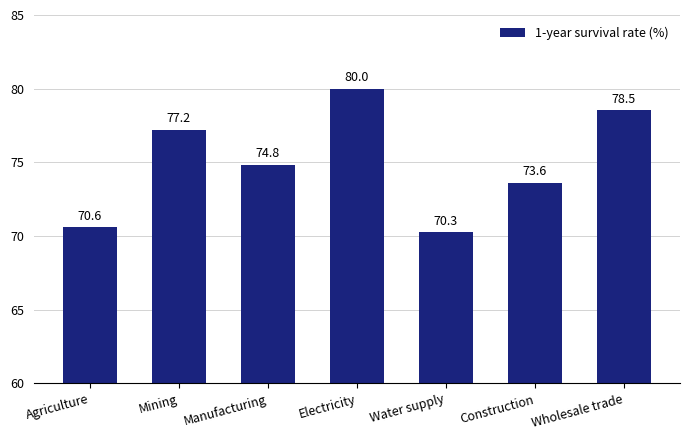

Where does the data first go above 74?

Mining